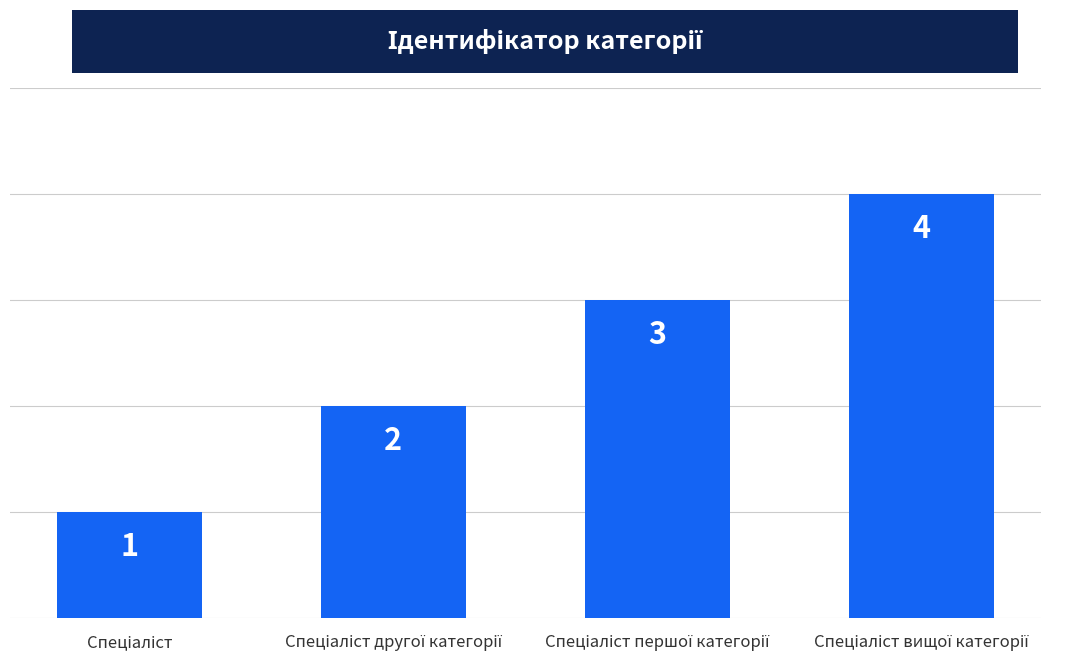

What is the sum of all values?

10